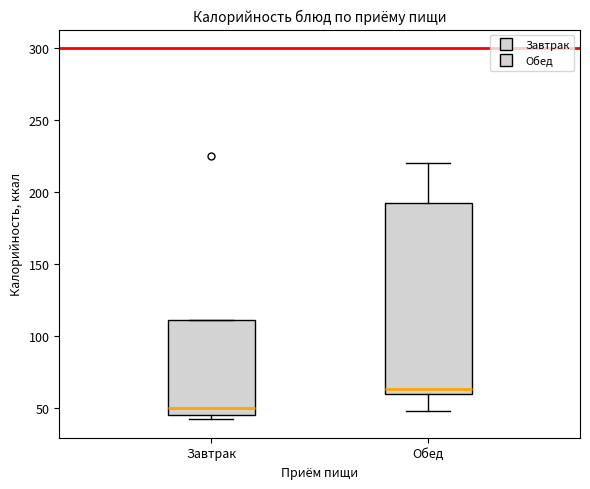

Reading left to right, transcribe this box plot: for each box, give where its median line is, the range the box spans, and where its two whiskers end, as read against the y-axis. The values are not printed on the chart, so give them approximately, as read against the axis.

Завтрак: median 50, box 45 to 110, whiskers 40 to 110
Обед: median 65, box 60 to 190, whiskers 50 to 220